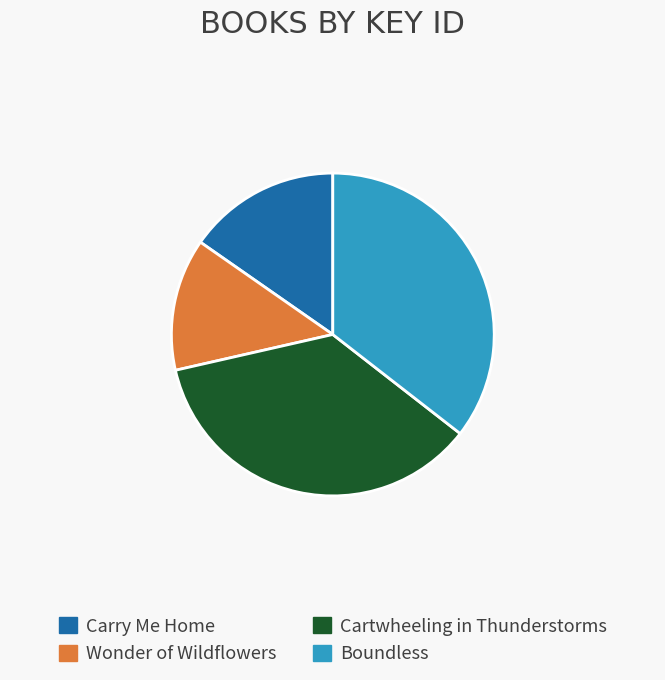

How many slices are in this pie chart?

4